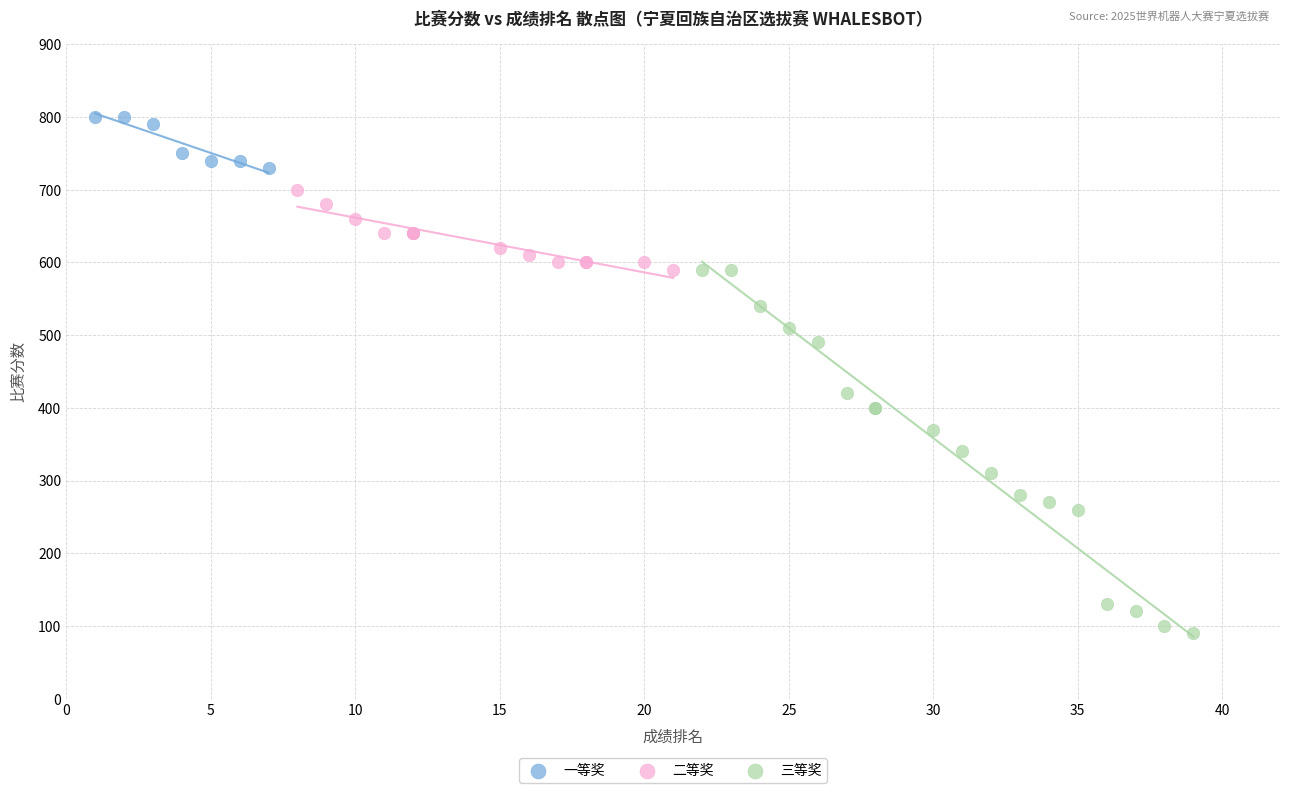

Which series has the widest spread of Y values?

三等奖